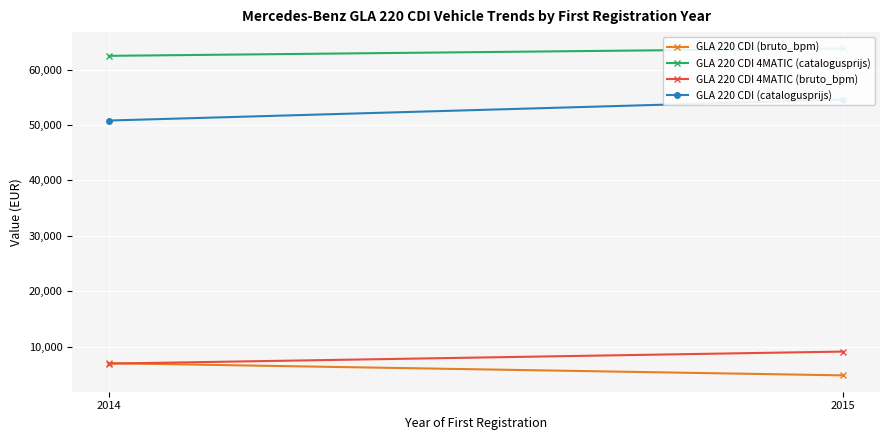

What is the value of the GLA 220 CDI (catalogusprijs) point at the 2nd from the left?

54588.8